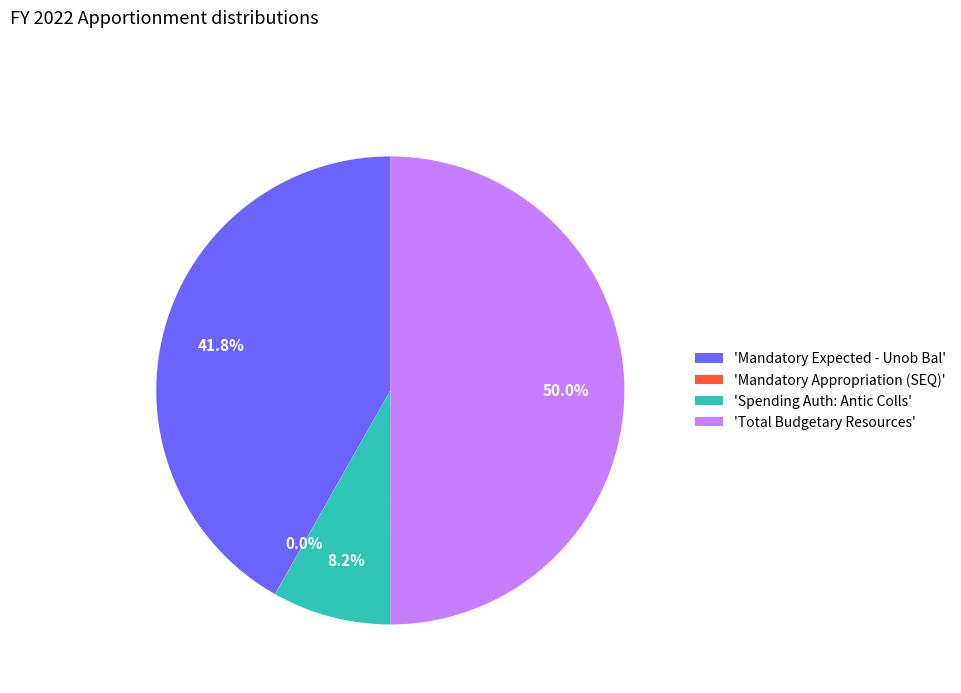

Do 'Total Budgetary Resources' and 'Spending Auth: Antic Colls' together represent more than half of the pie?

Yes